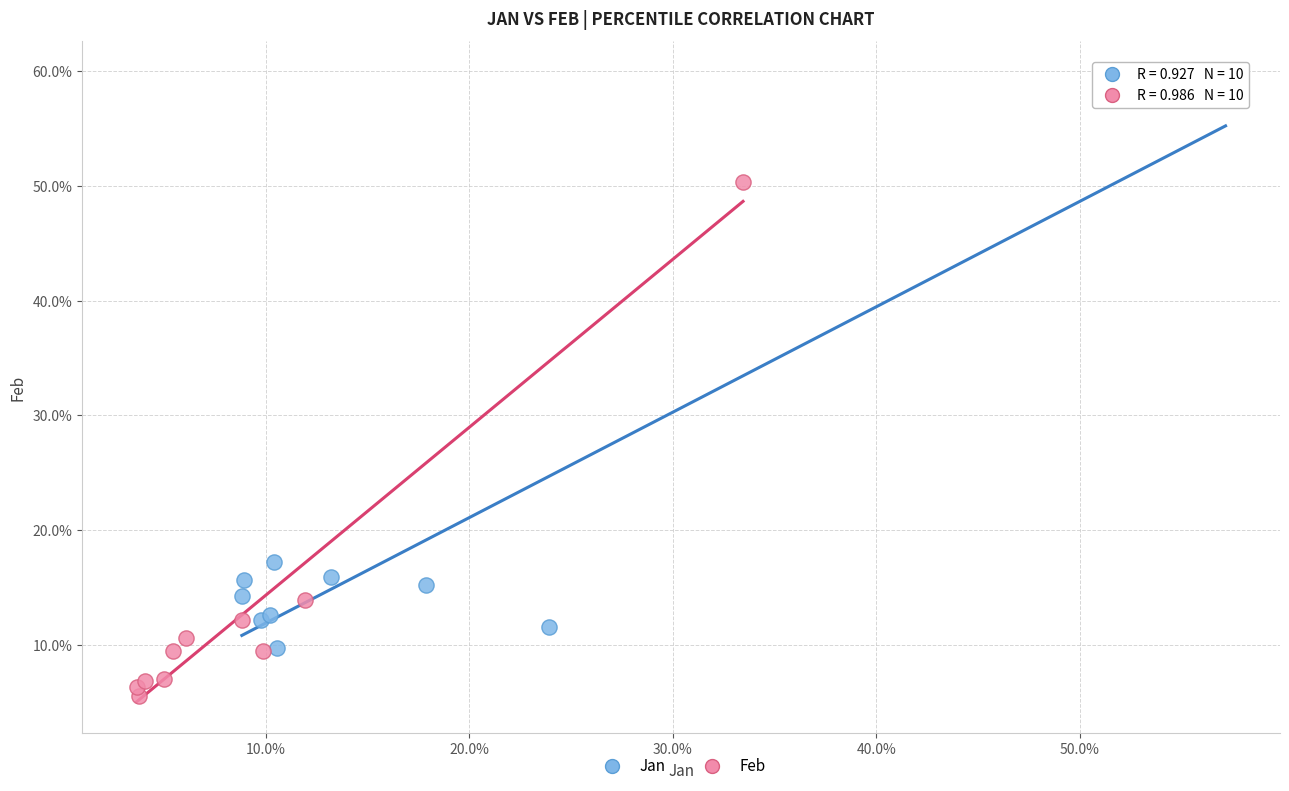

What are all the series names shown in the legend?

Jan, Feb